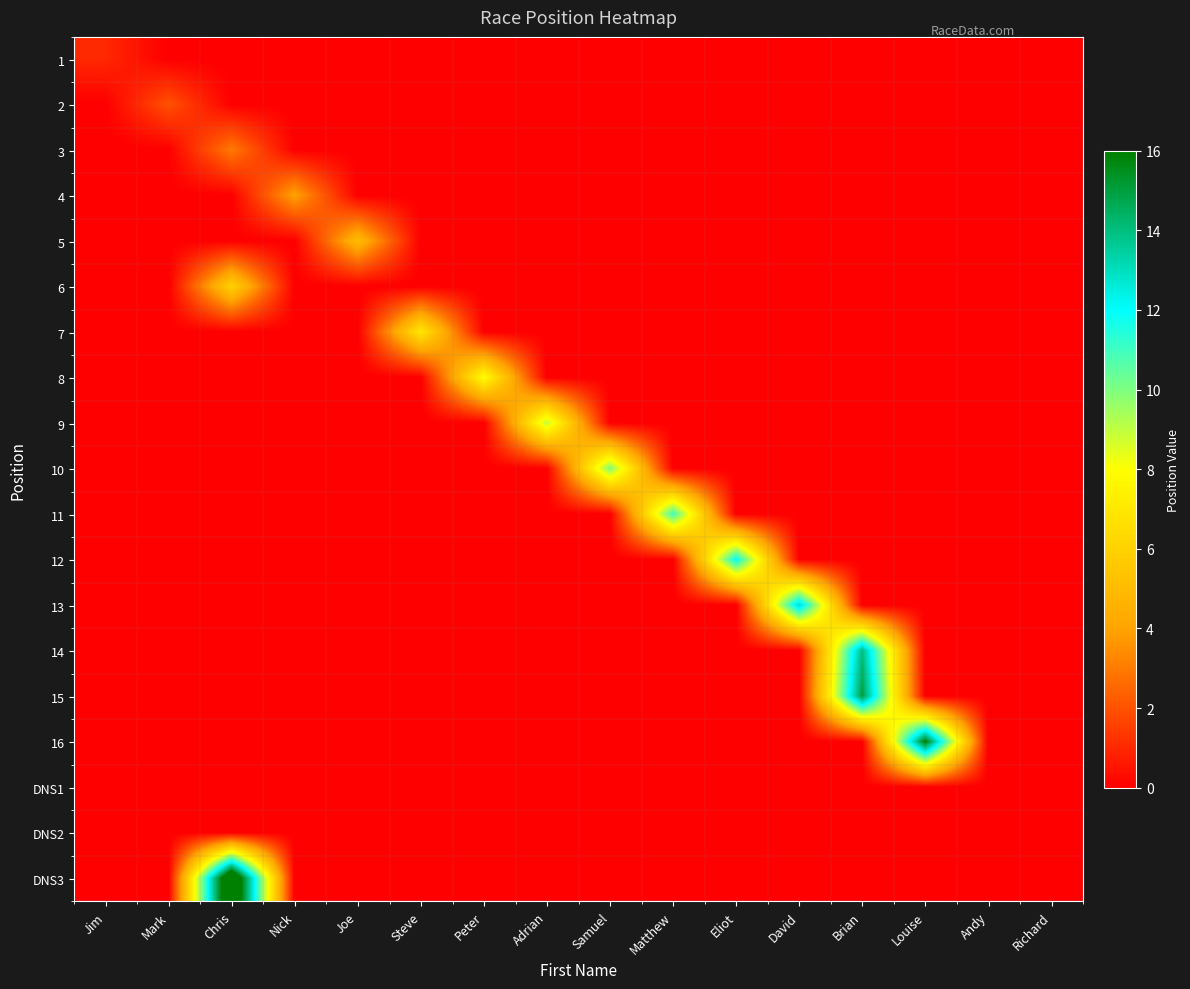

What is the spread (max minus min) of values at David?

13